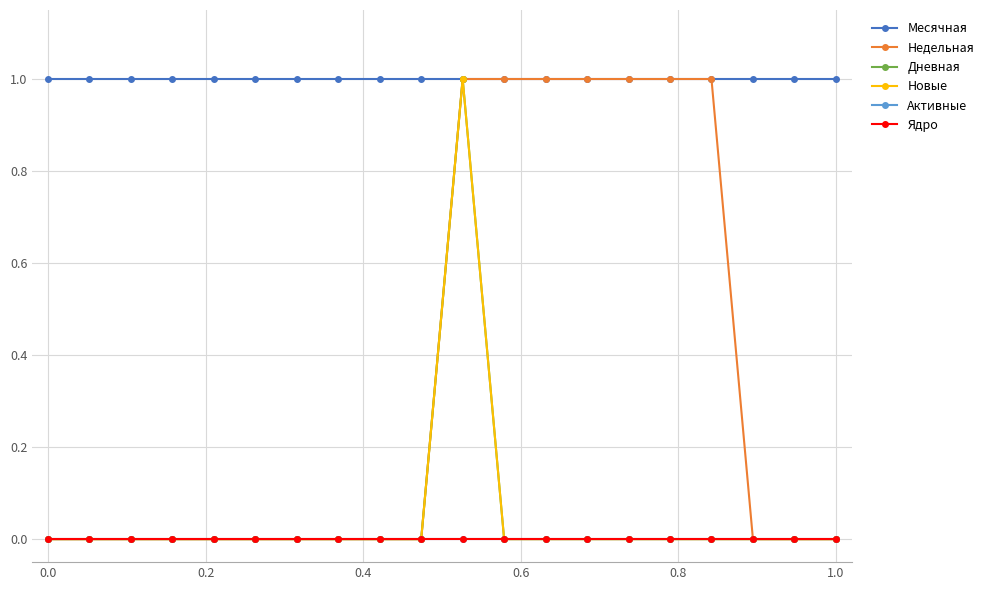

True or false: Дневная has more than 0 points higher than both neighbors.

True